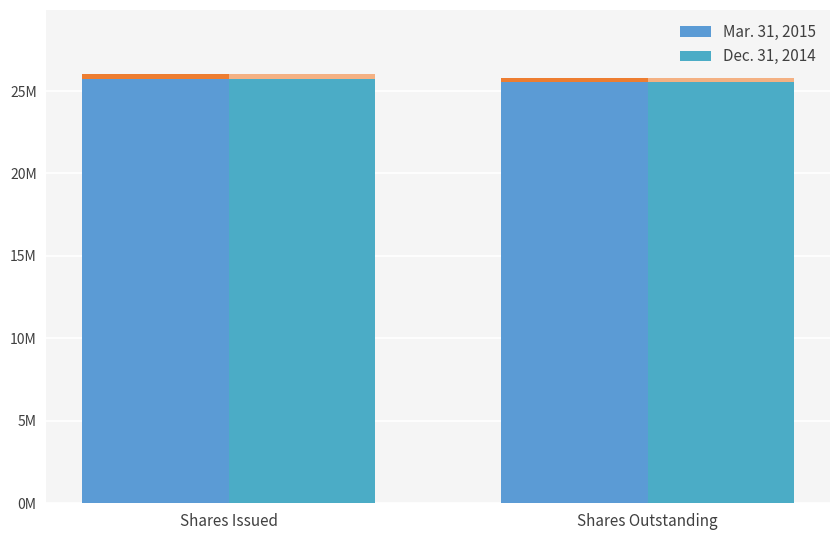

What is the value of the Mar. 31, 2015 bar at the 2nd from the left?

25536060